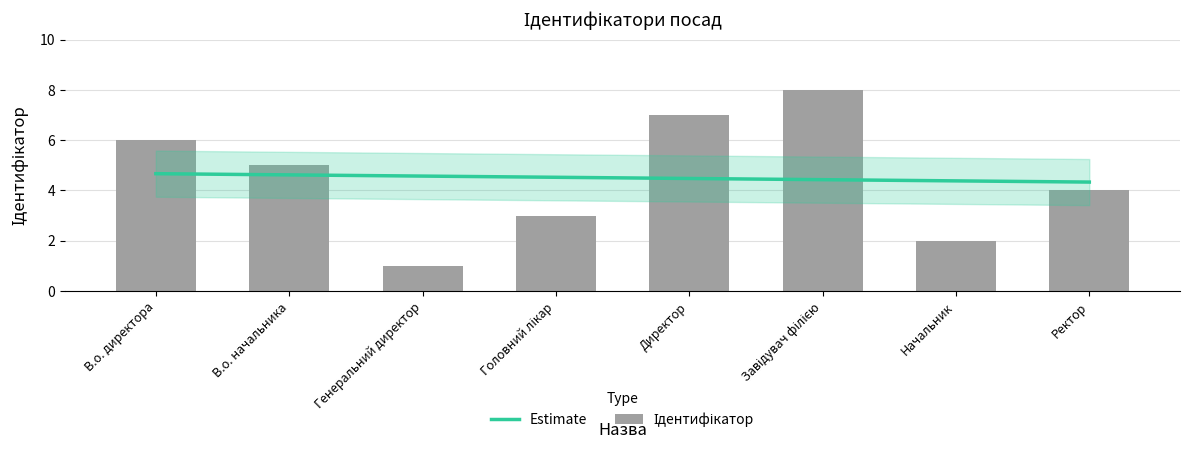

Approximately how many times larger is the value at Головний лікар compared to Генеральний директор?

3.0